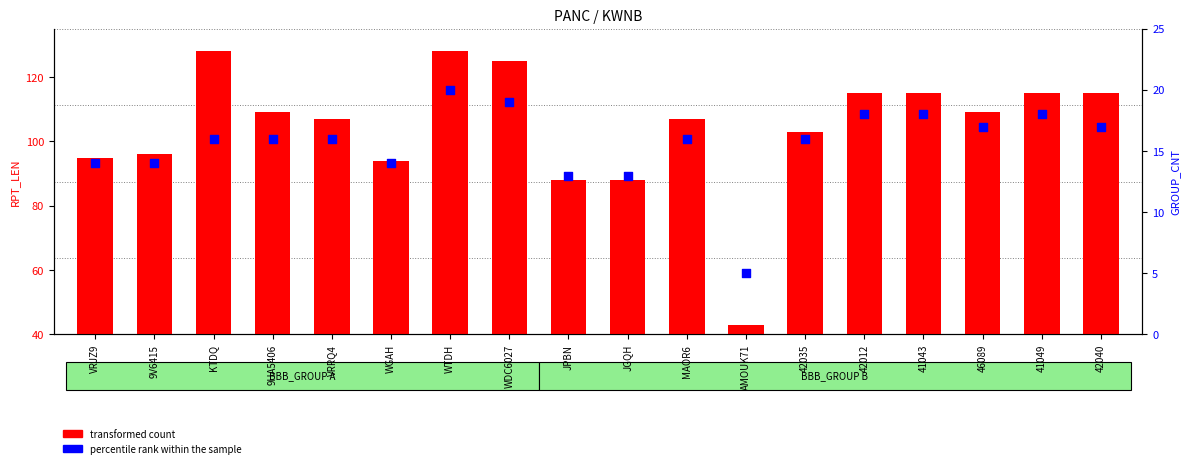

At how many categories does at least one series exceed 5?

18